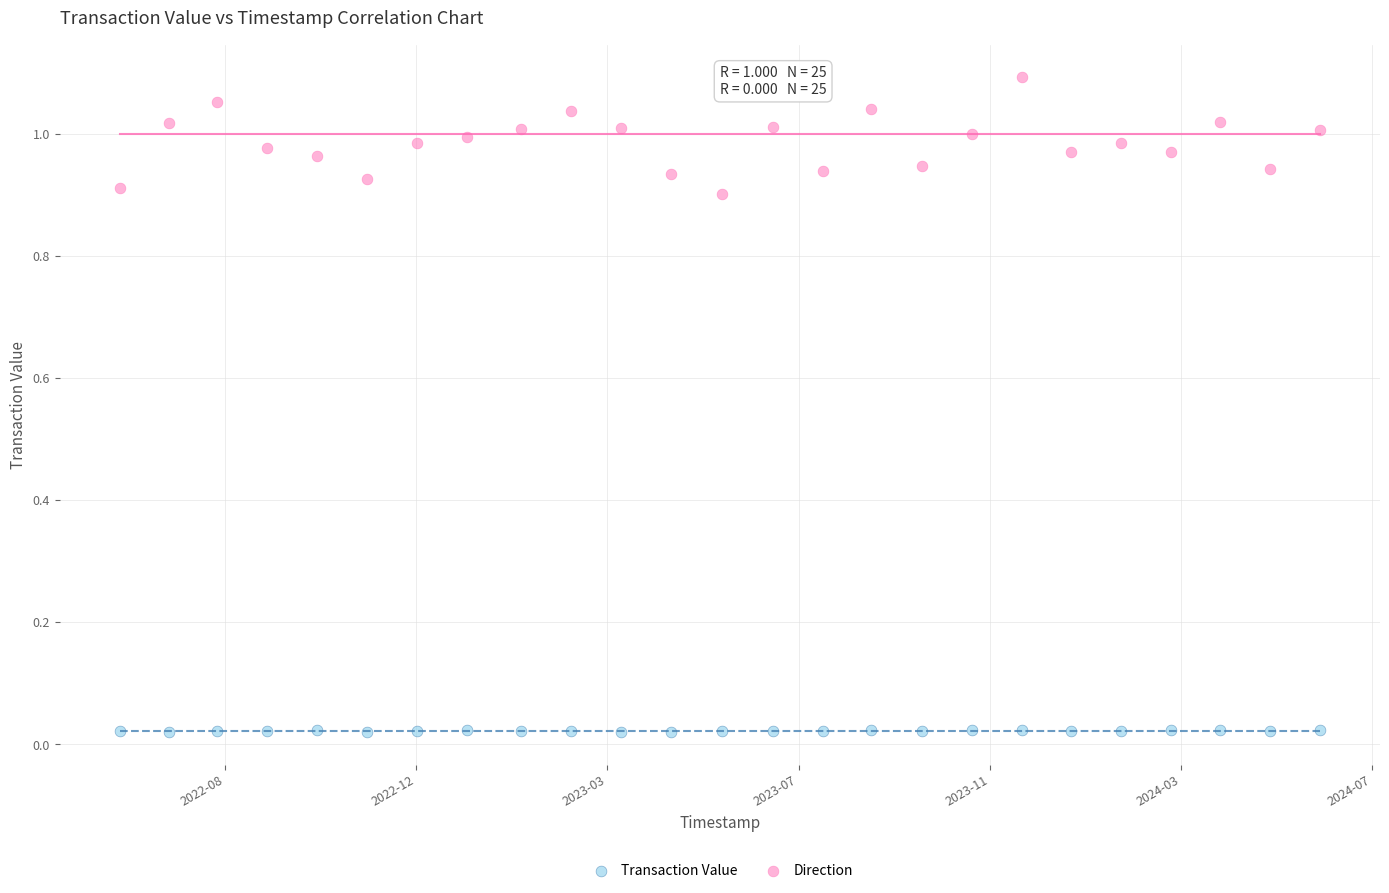

Across all data points, what is the range of X values (max minus min)?

62792180.0